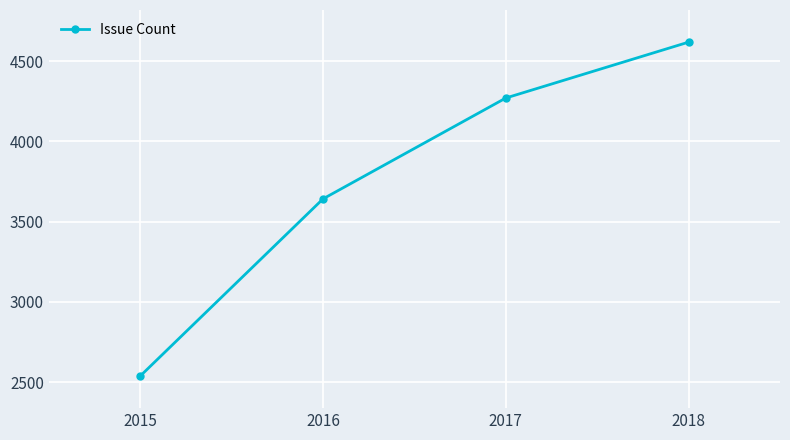

The value at 2018 is 7878. True or false?

False